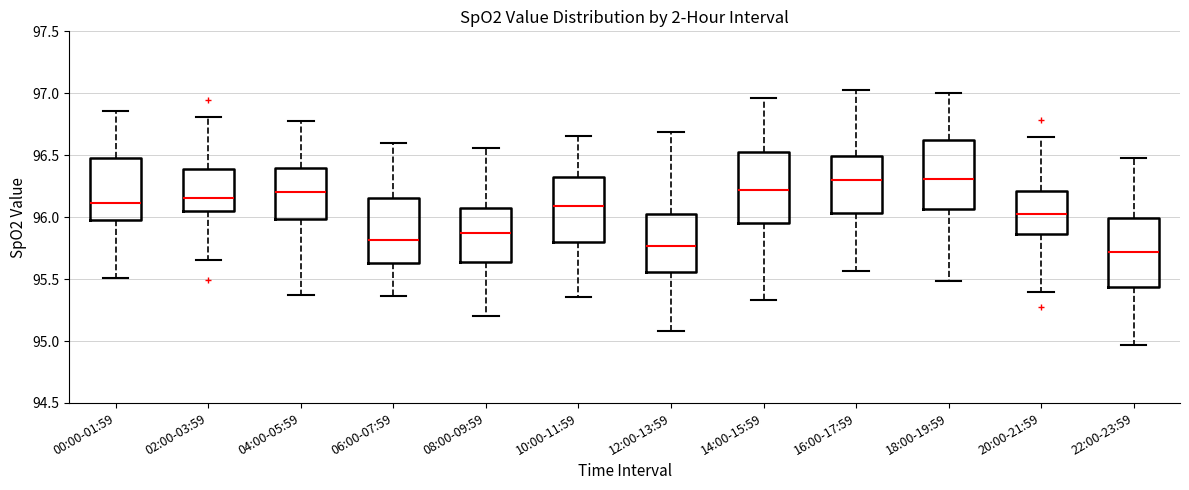

Where does the upper whisker of the box for 12:00-13:59 end on the y-axis? The values are not printed on the chart, so give them approximately, as read against the axis.

96.70